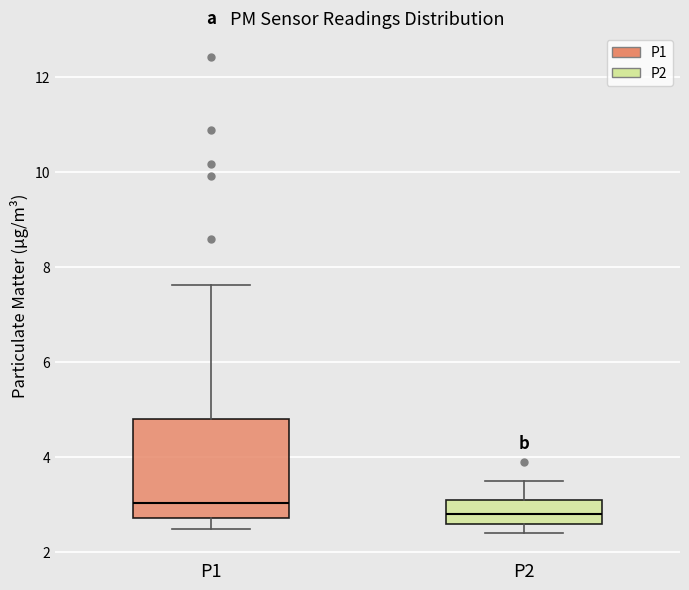

Where does the median line of the box for P2 sit on the y-axis? The values are not printed on the chart, so give them approximately, as read against the axis.

2.8